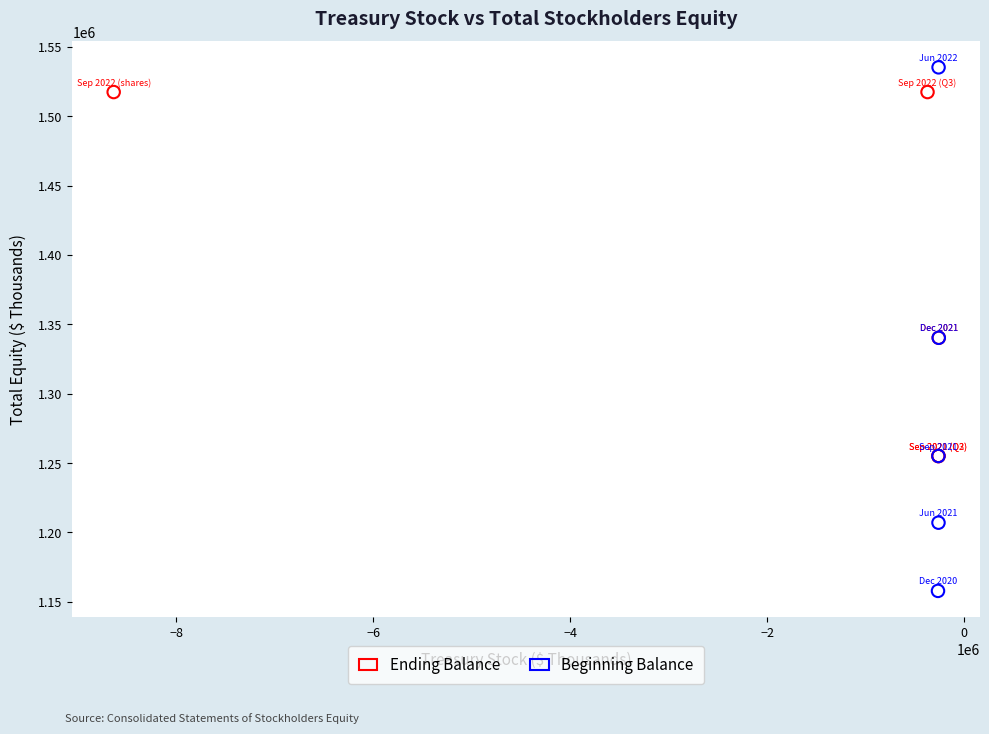

Which series contains the highest Y value?

Beginning Balance